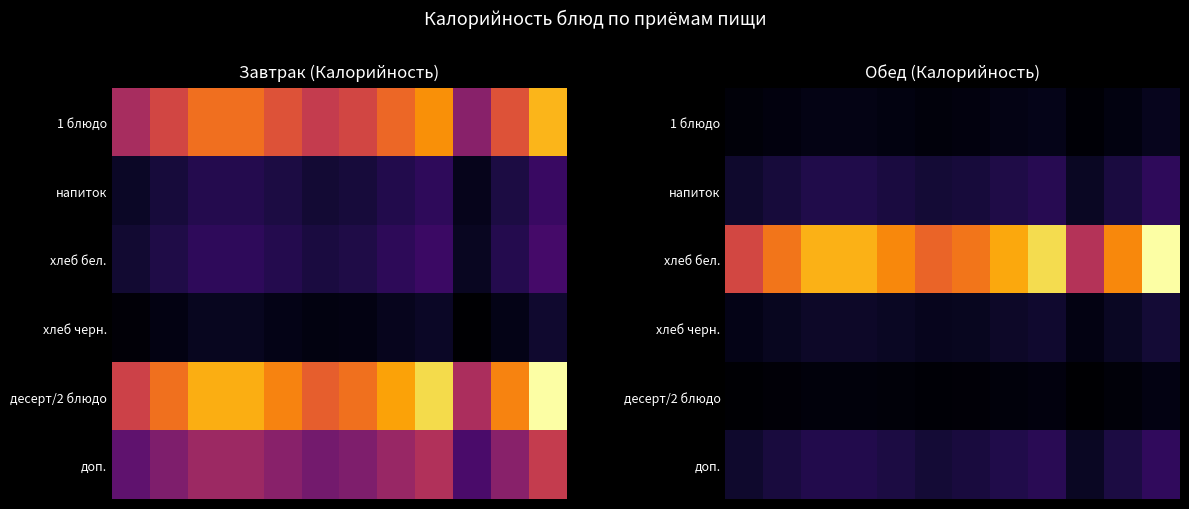

Between 3 and 9, which is larger?

3